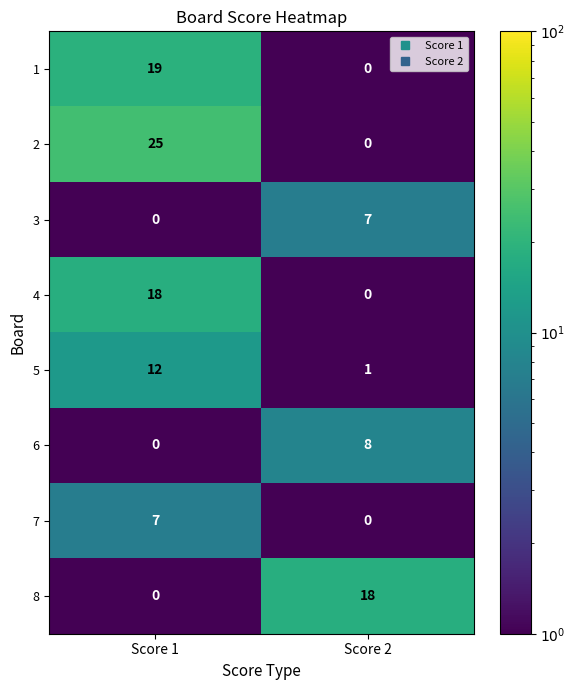

What is the total value across all series at Score 1?

81